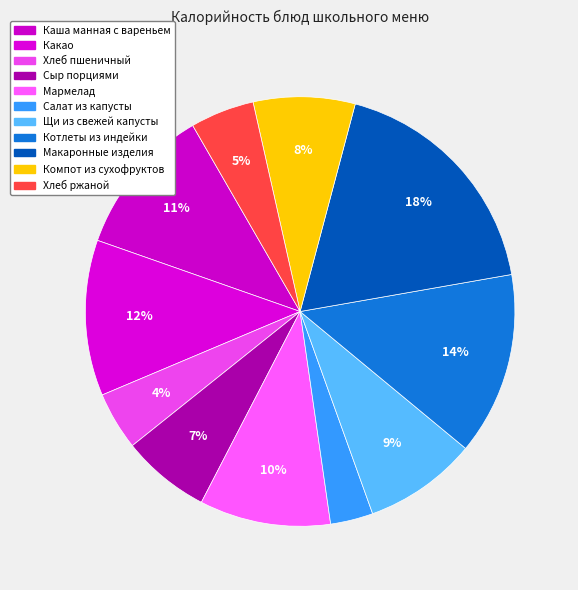

How many slices are in this pie chart?

11